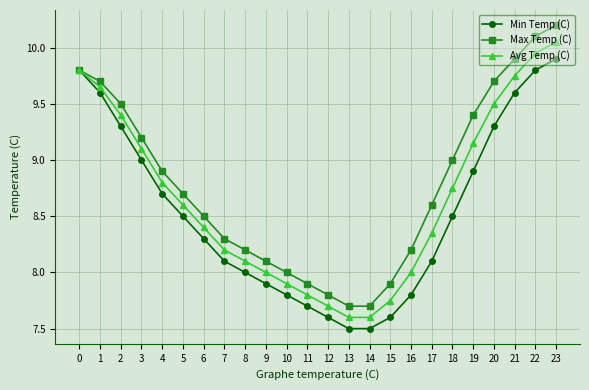

Is the value of Avg Temp (C) at 6 greater than the value of Max Temp (C) at 6?

No